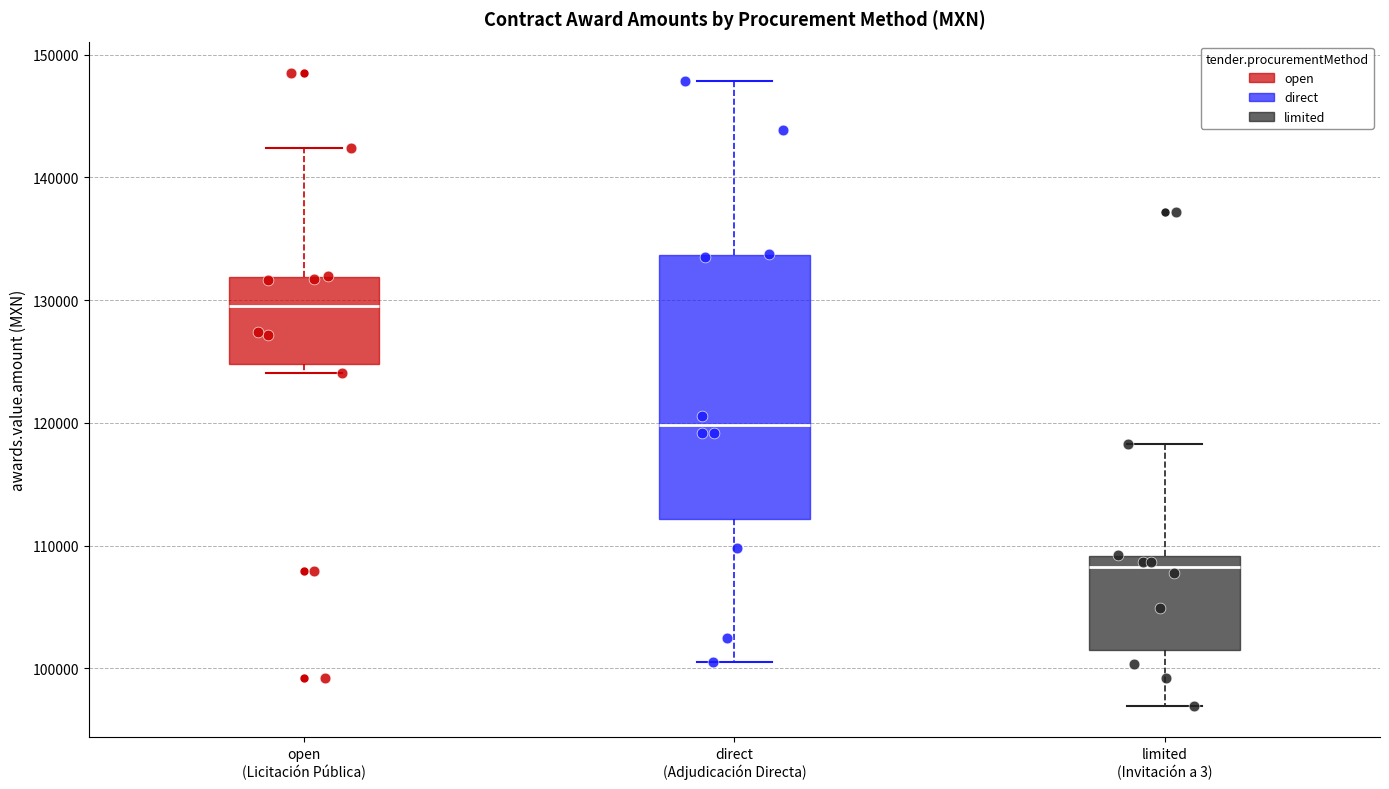

Which box's median line is the highest?

open (Licitación Pública)